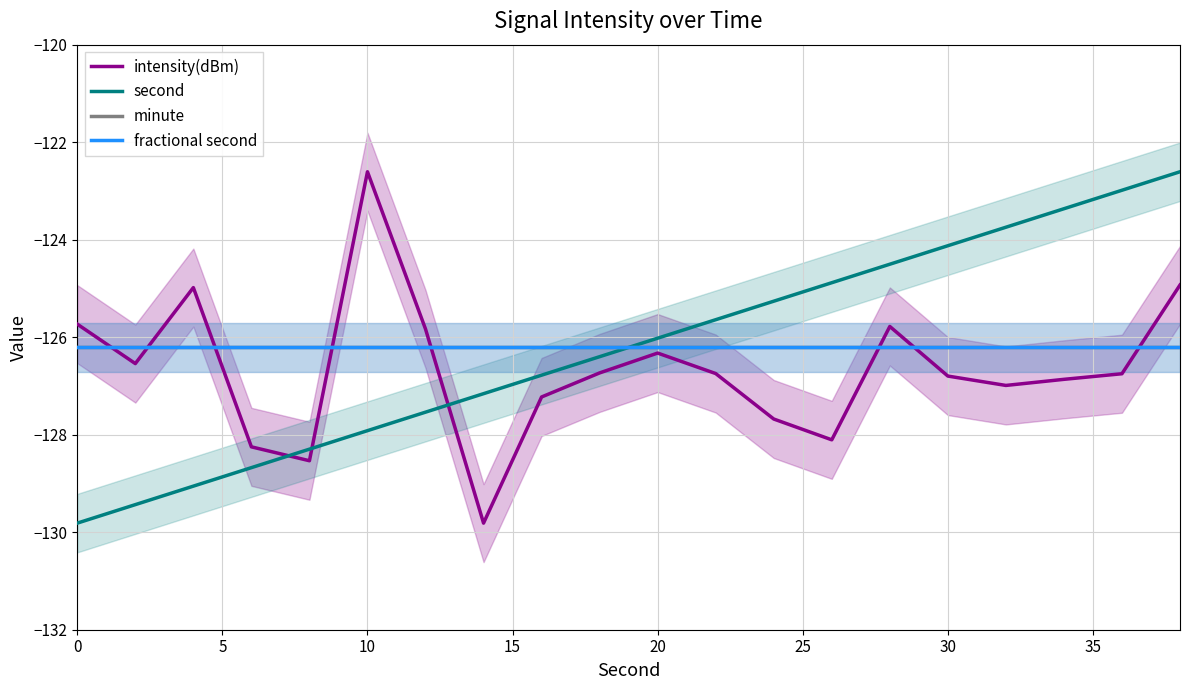

Is the value of minute at 15 greater than the value of intensity(dBm) at 15?

Yes